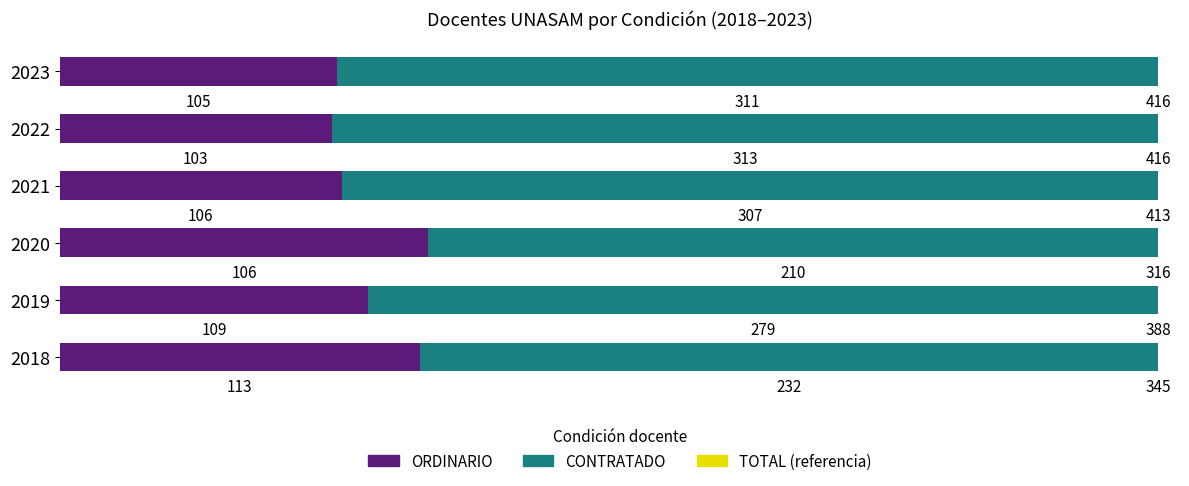

What is the minimum value for ORDINARIO?

24.8